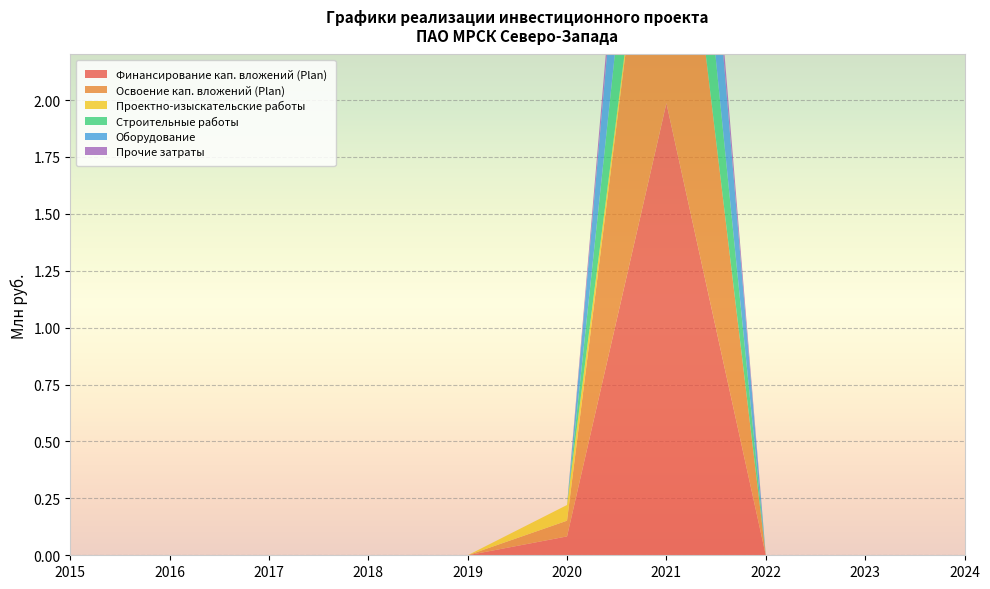

Reading right to left, transcribe all the data shown in this chart.

Финансирование кап. вложений (Plan): 2024=0.0	2023=0.0	2022=0.0	2021=2.0	2020=0.1	2019=0.0	2018=0.0	2017=0.0	2016=0.0	2015=0.0
Освоение кап. вложений (Plan): 2024=0.0	2023=0.0	2022=0.0	2021=1.7	2020=0.1	2019=0.0	2018=0.0	2017=0.0	2016=0.0	2015=0.0
Проектно-изыскательские работы: 2024=0.0	2023=0.0	2022=0.0	2021=0.0	2020=0.1	2019=0.0	2018=0.0	2017=0.0	2016=0.0	2015=0.0
Строительные работы: 2024=0.0	2023=0.0	2022=0.0	2021=0.7	2020=0.0	2019=0.0	2018=0.0	2017=0.0	2016=0.0	2015=0.0
Оборудование: 2024=0.0	2023=0.0	2022=0.0	2021=0.8	2020=0.0	2019=0.0	2018=0.0	2017=0.0	2016=0.0	2015=0.0
Прочие затраты: 2024=0.0	2023=0.0	2022=0.0	2021=0.2	2020=0.0	2019=0.0	2018=0.0	2017=0.0	2016=0.0	2015=0.0